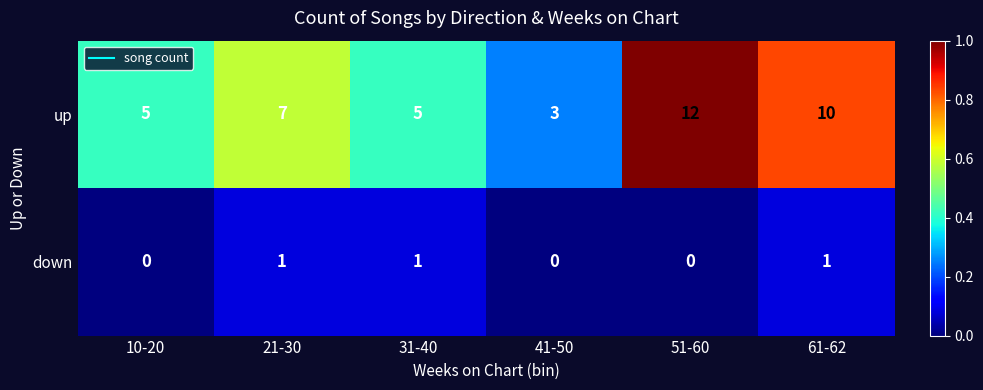

The up series shows 12 at 51-60. True or false?

True